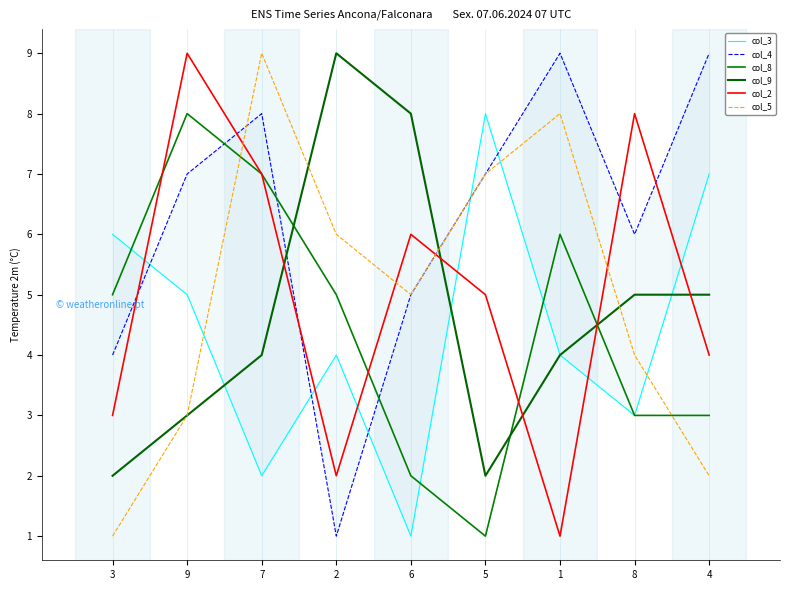

Reading left to right, extract all data points from this chart.

col_3: 3=6	9=5	7=2	2=4	6=1	5=8	1=4	8=3	4=7
col_4: 3=4	9=7	7=8	2=1	6=5	5=7	1=9	8=6	4=9
col_8: 3=5	9=8	7=7	2=5	6=2	5=1	1=6	8=3	4=3
col_9: 3=2	9=3	7=4	2=9	6=8	5=2	1=4	8=5	4=5
col_2: 3=3	9=9	7=7	2=2	6=6	5=5	1=1	8=8	4=4
col_5: 3=1	9=3	7=9	2=6	6=5	5=7	1=8	8=4	4=2